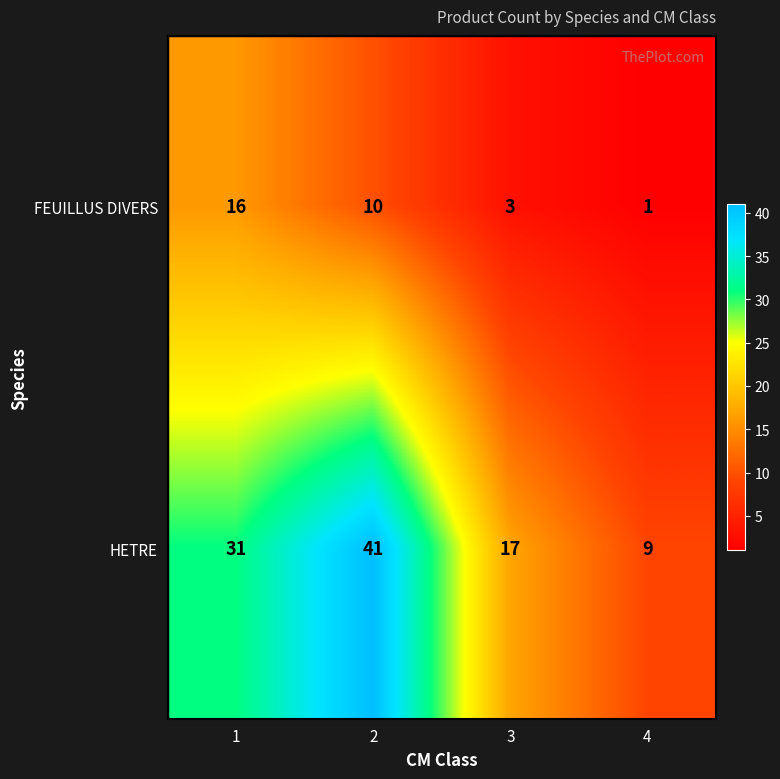

The FEUILLUS DIVERS series shows 10 at 2. True or false?

True